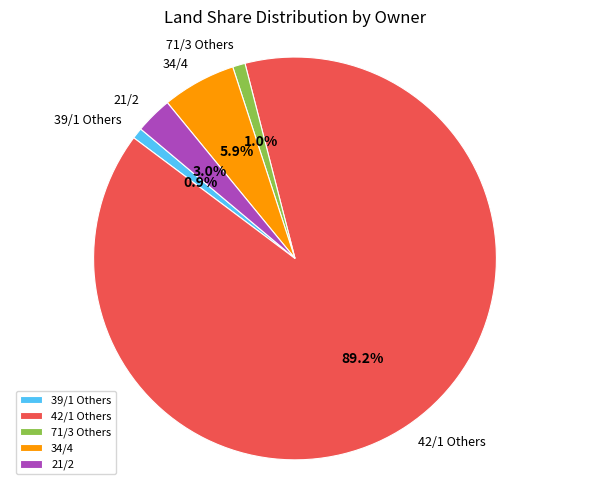

Which has a higher value, 71/3 Others or 42/1 Others?

42/1 Others